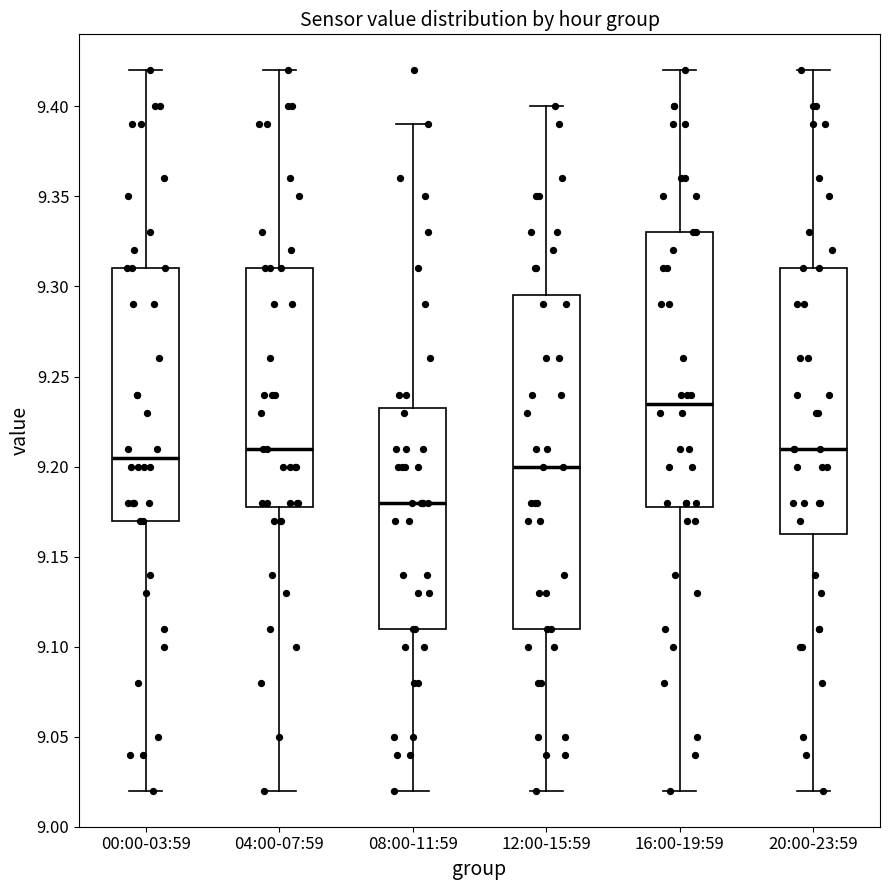

Where does the lower whisker of the box for 00:00-03:59 end on the y-axis? The values are not printed on the chart, so give them approximately, as read against the axis.

9.020